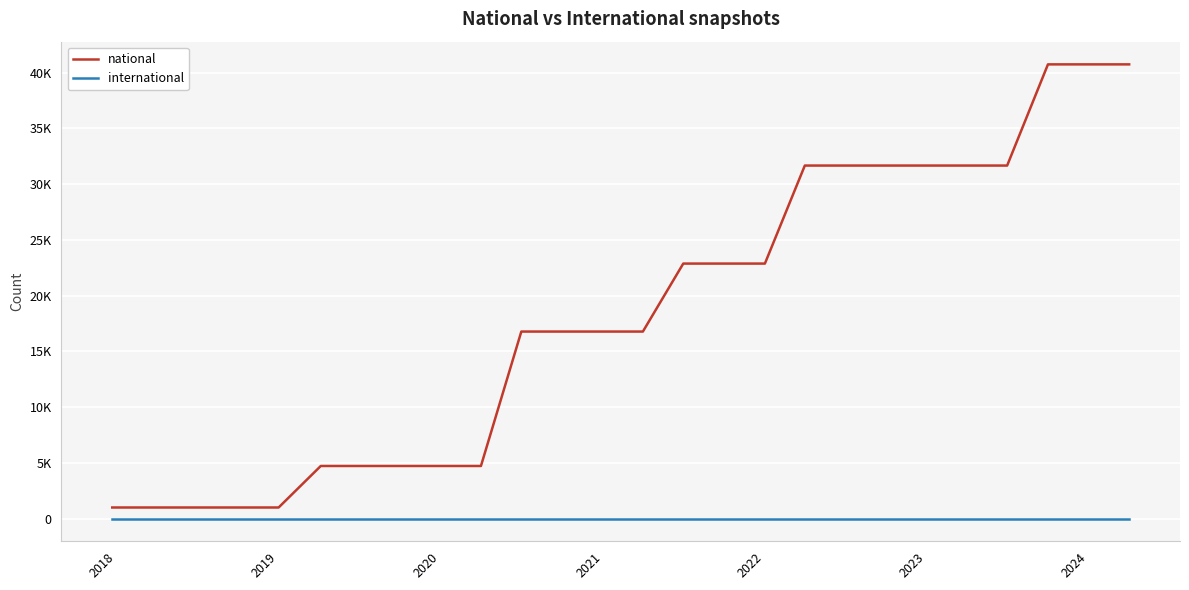

List the series in order of their overall mean, lowest first.

international, national